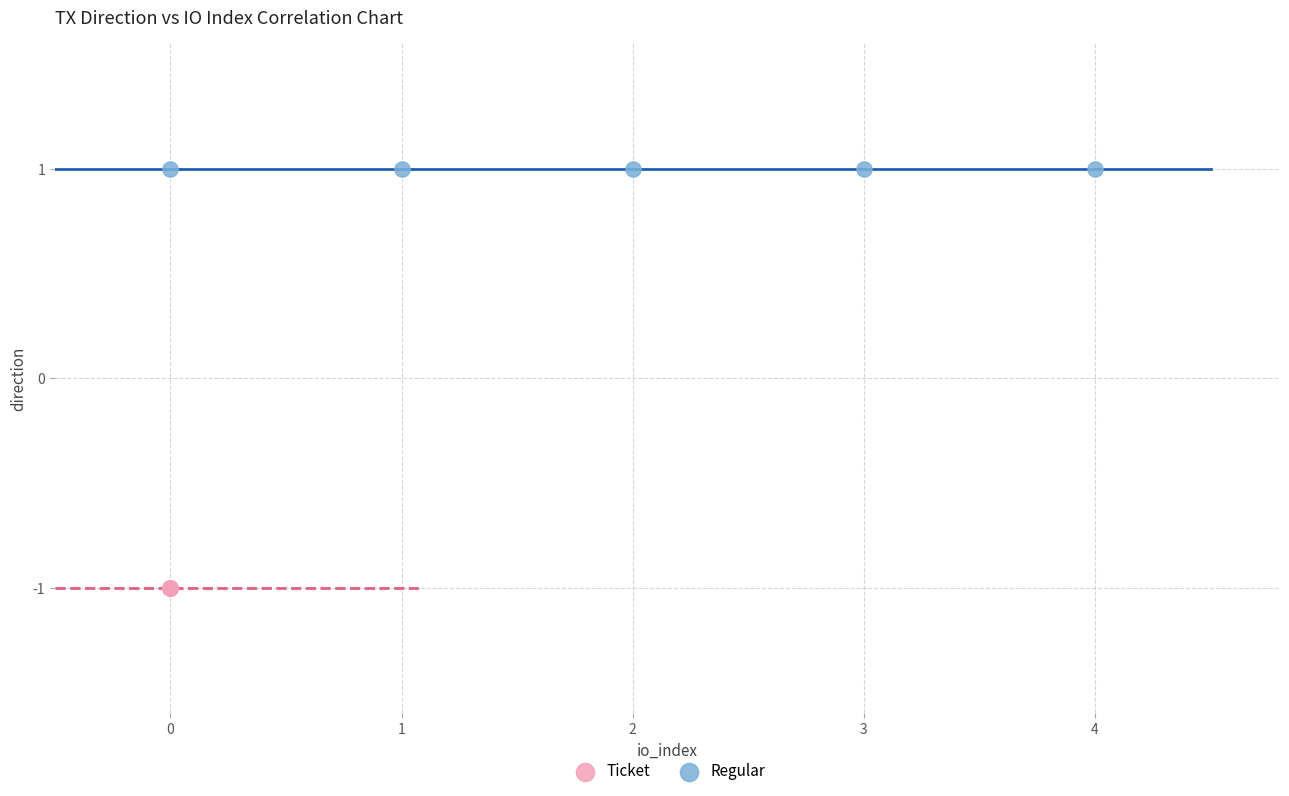

Which series contains the lowest Y value?

Ticket